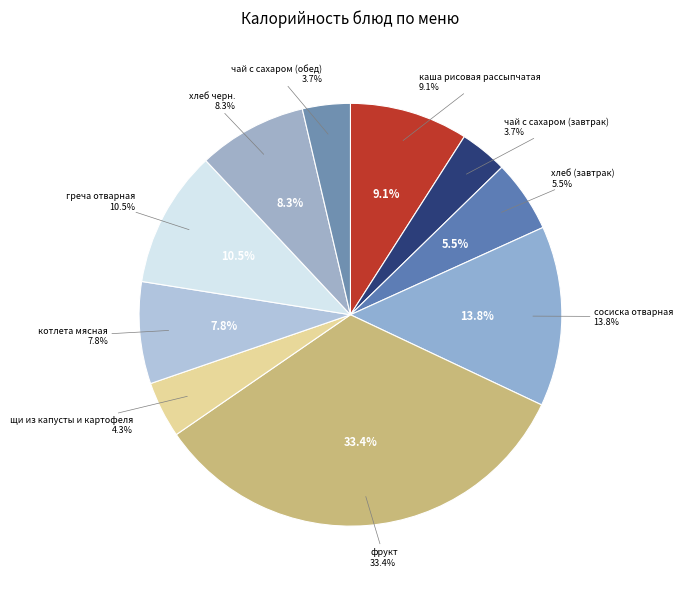

Between греча отварная and щи из капусты и картофеля, which is larger?

греча отварная